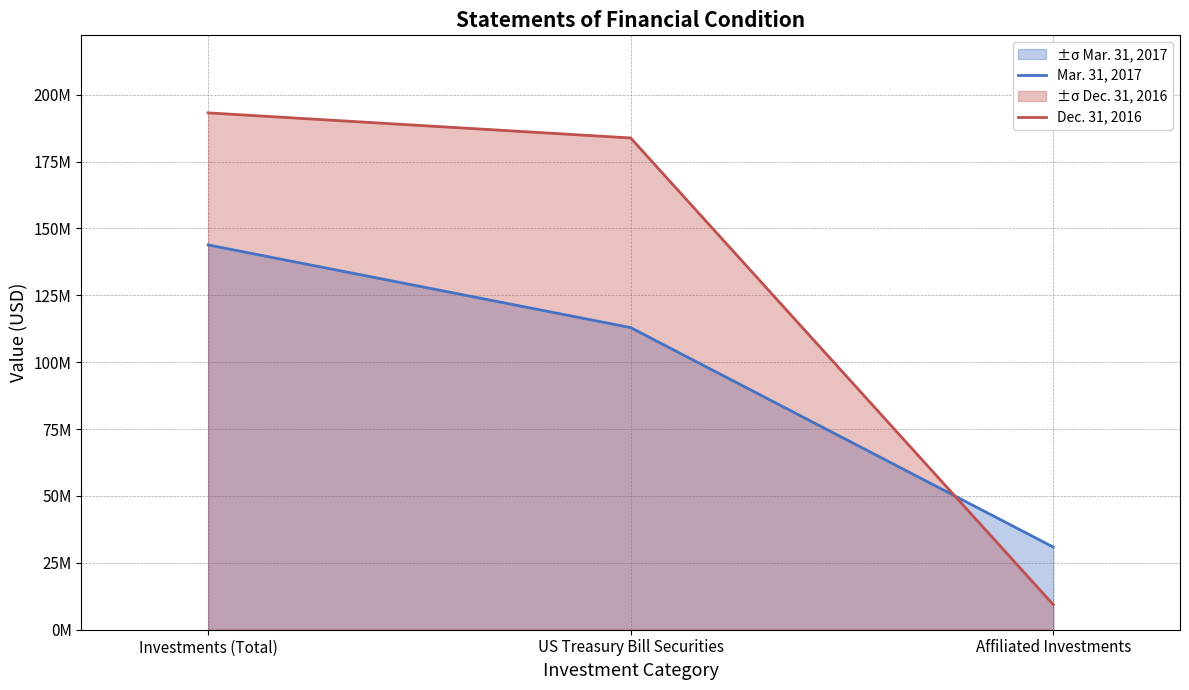

What is the sum of all Dec. 31, 2016 values?

386462886